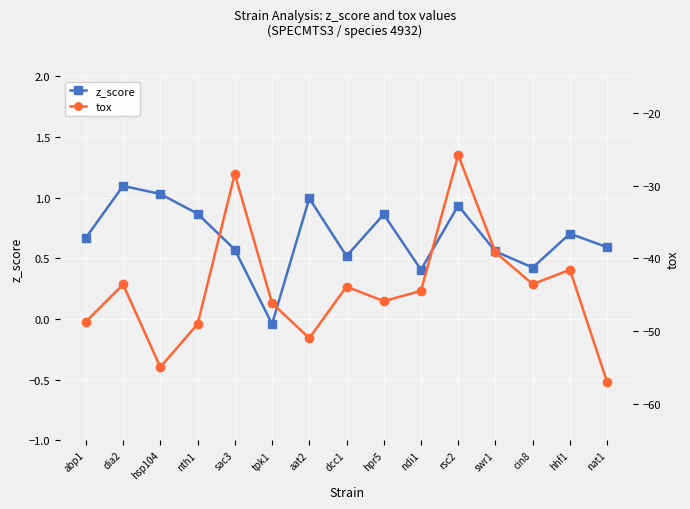

Reading right to left, transcribe all the data shown in this chart.

z_score: nat1=0.6	hhf1=0.7	cin8=0.4	swr1=0.6	rsc2=0.9	ndi1=0.4	hpr5=0.9	dcc1=0.5	aat2=1.0	tpk1=-0.0	sac3=0.6	nth1=0.9	hsp104=1.0	dia2=1.1	abp1=0.7
tox: nat1=-57.0	hhf1=-41.6	cin8=-43.5	swr1=-39.2	rsc2=-25.8	ndi1=-44.5	hpr5=-45.9	dcc1=-43.9	aat2=-51.0	tpk1=-46.1	sac3=-28.4	nth1=-49.0	hsp104=-54.9	dia2=-43.6	abp1=-48.7